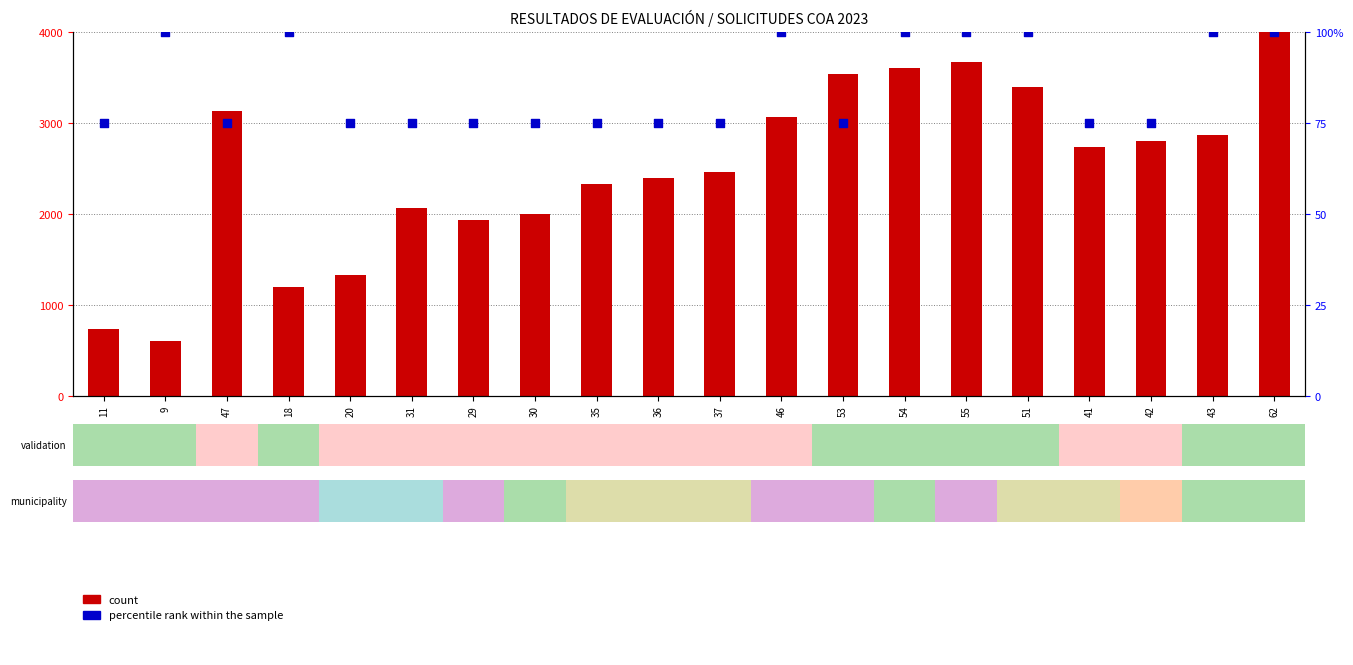

At which category is the sum across all series the highest?

62